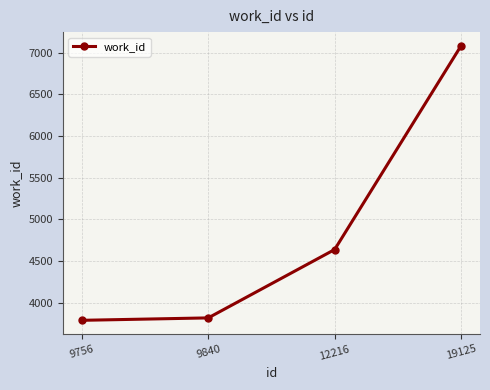

Where is the data nearest to the value 5435?

12216